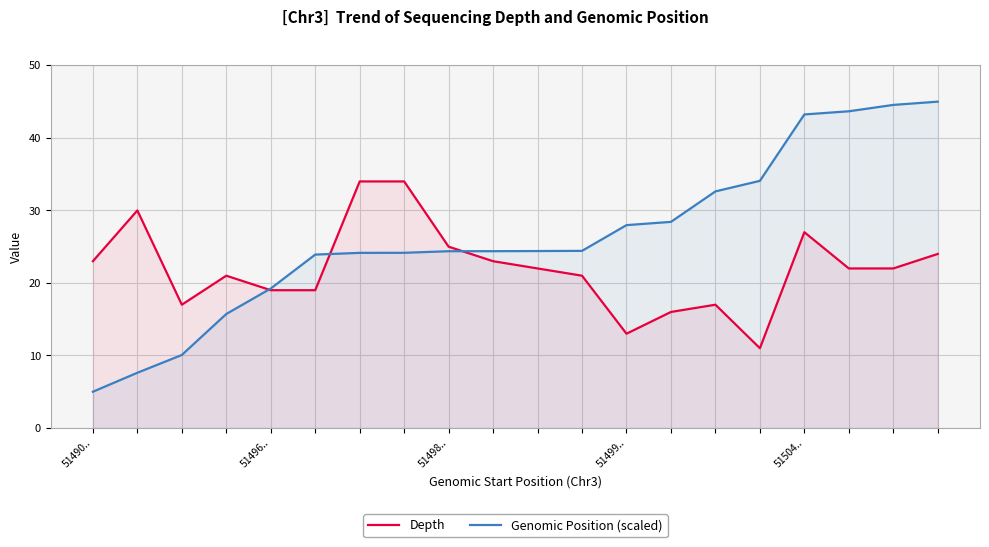

How many values in the Genomic Position (scaled) series are below 24?

6